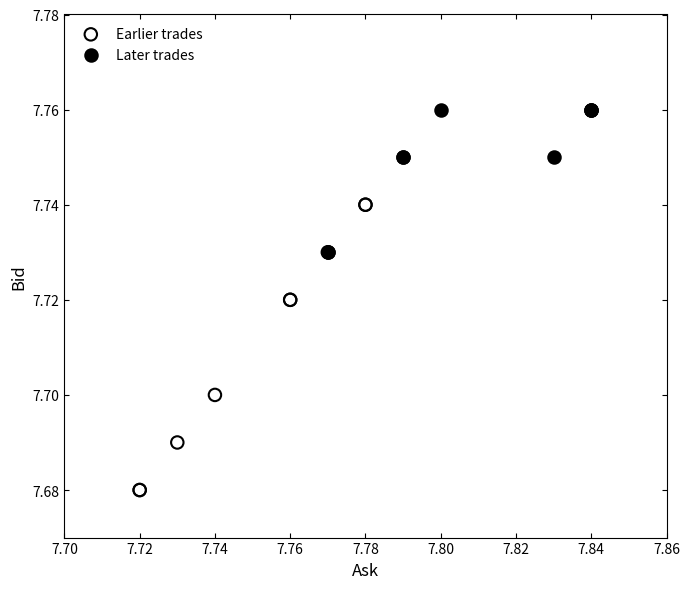

Which series reaches the maximum Y coordinate?

Later trades